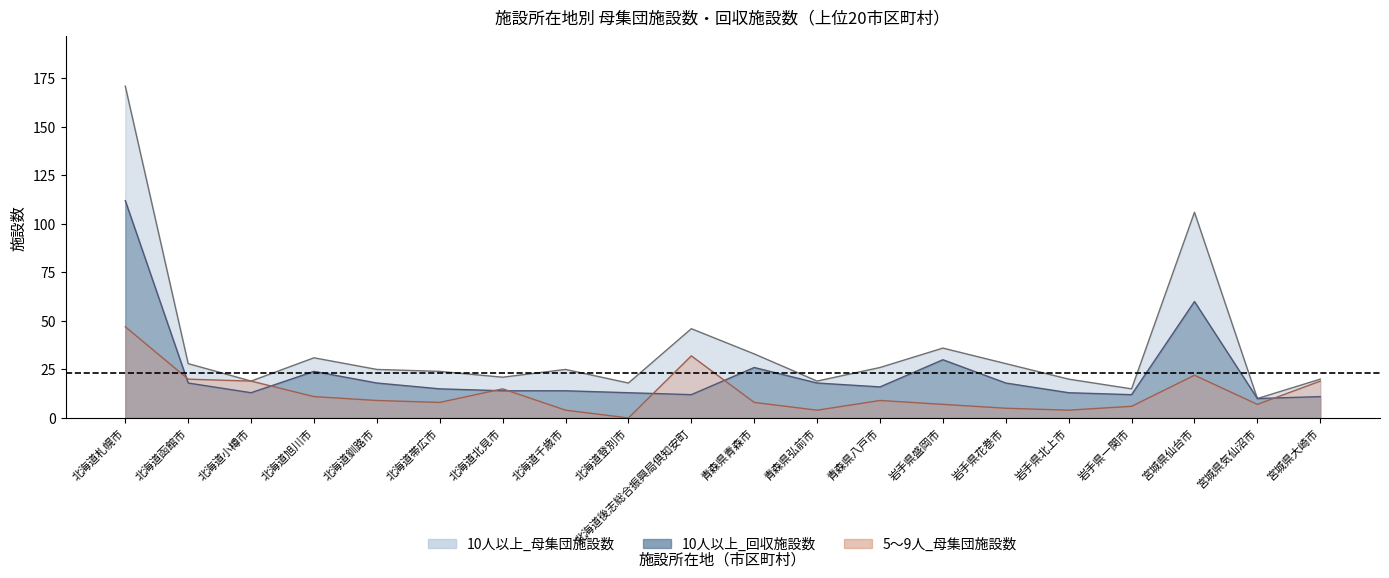

The 10人以上_回収施設数 series shows 24 at 青森県八戸市. True or false?

False